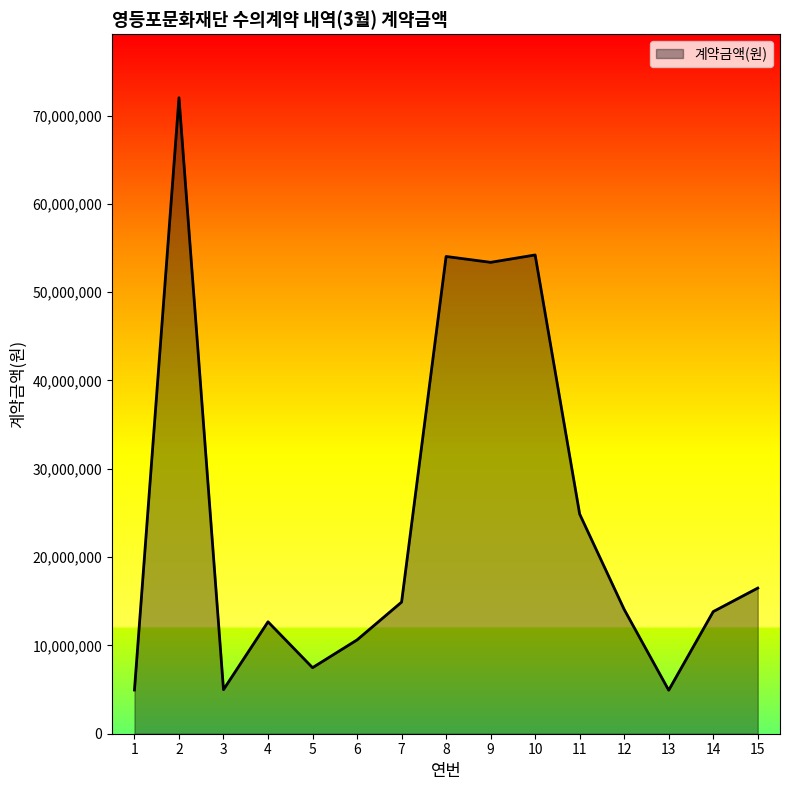

Which has a higher value, 3 or 5?

5